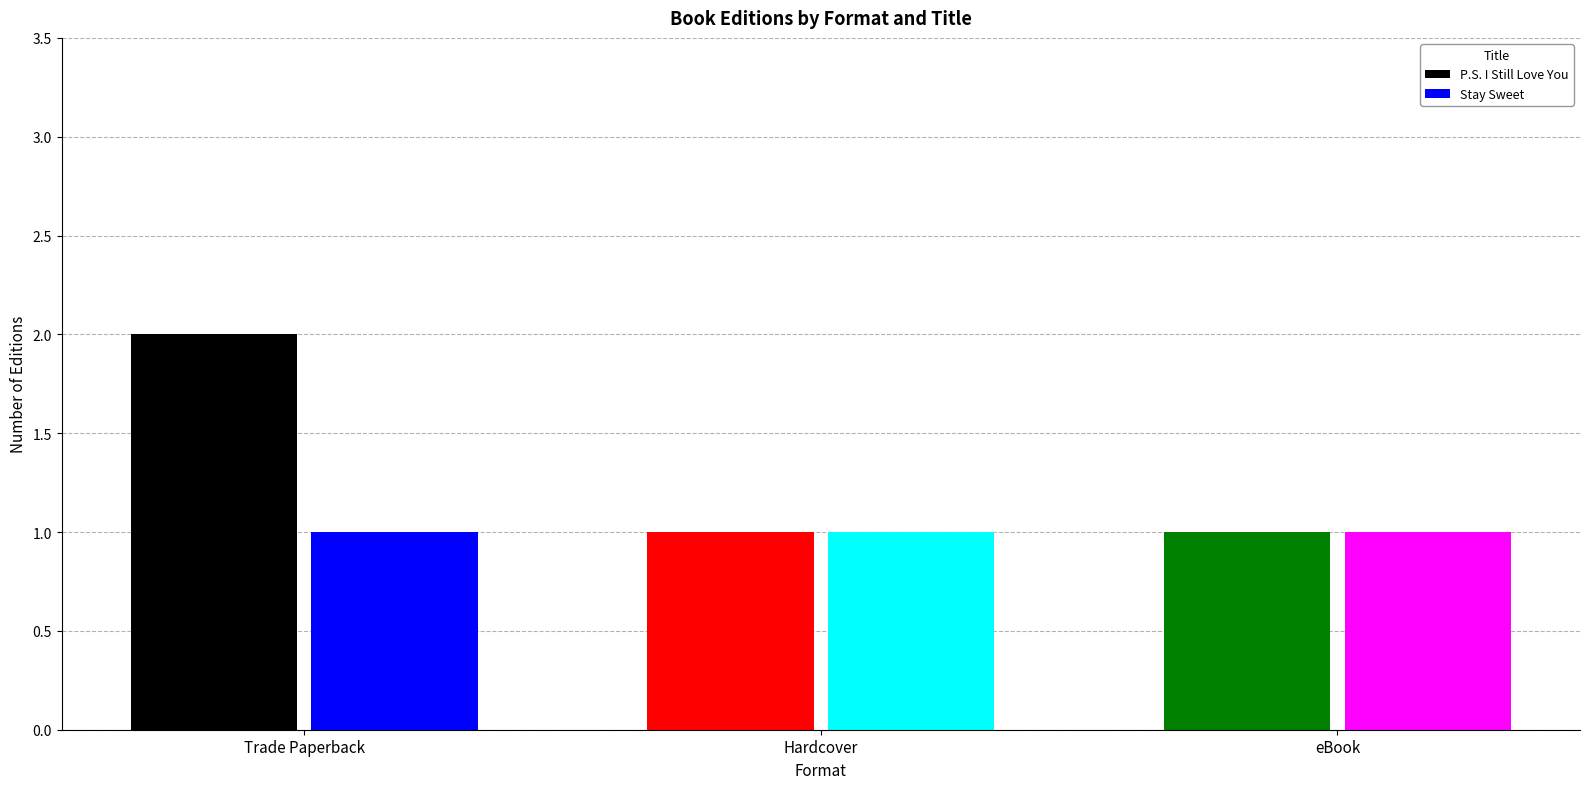

What is the value of the Stay Sweet bar at the 2nd from the left?

1